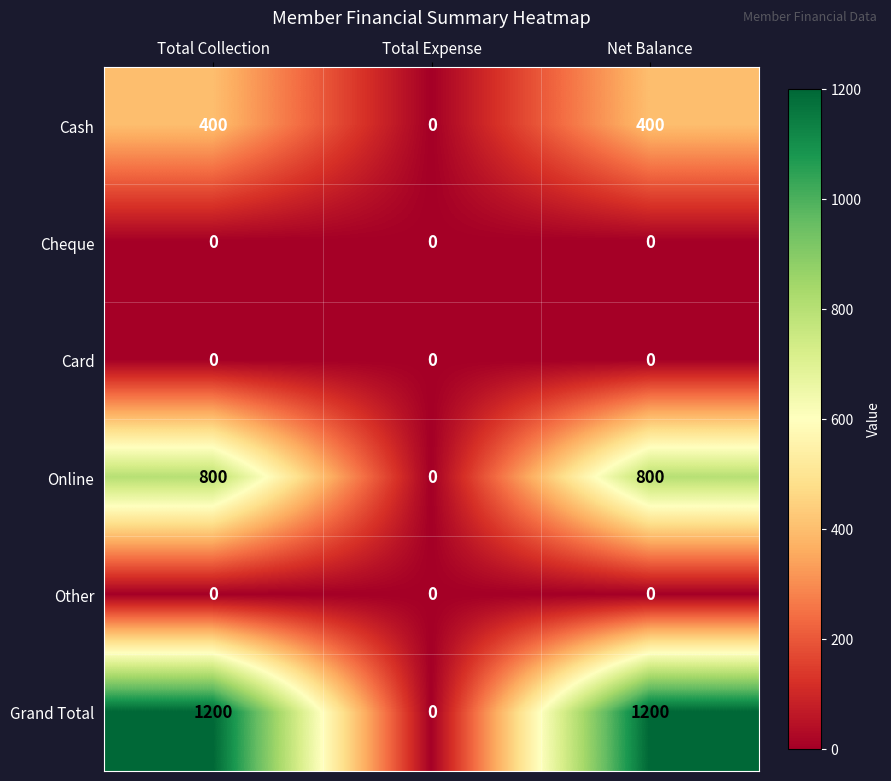

Reading left to right, transcribe all the data shown in this chart.

Cash: Total Collection=400	Total Expense=0	Net Balance=400
Cheque: Total Collection=0	Total Expense=0	Net Balance=0
Card: Total Collection=0	Total Expense=0	Net Balance=0
Online: Total Collection=800	Total Expense=0	Net Balance=800
Other: Total Collection=0	Total Expense=0	Net Balance=0
Grand Total: Total Collection=1200	Total Expense=0	Net Balance=1200